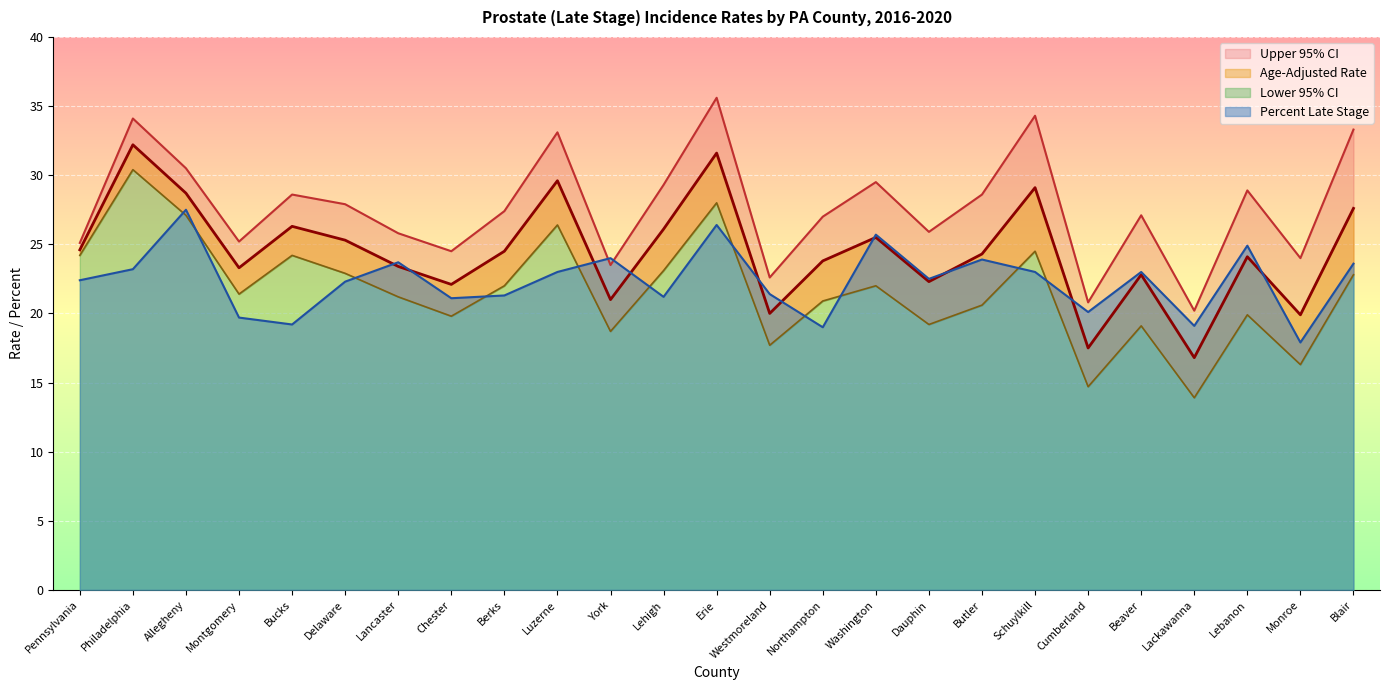

What is the difference between the maximum and minimum values in the Upper 95% CI series?

15.4